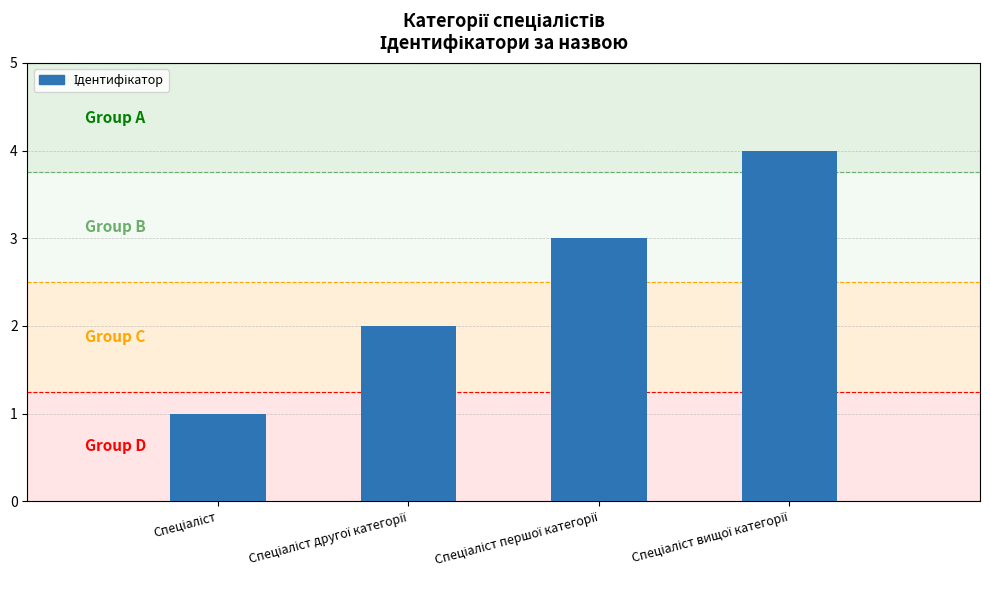

What is the difference between the second highest and minimum values?

2